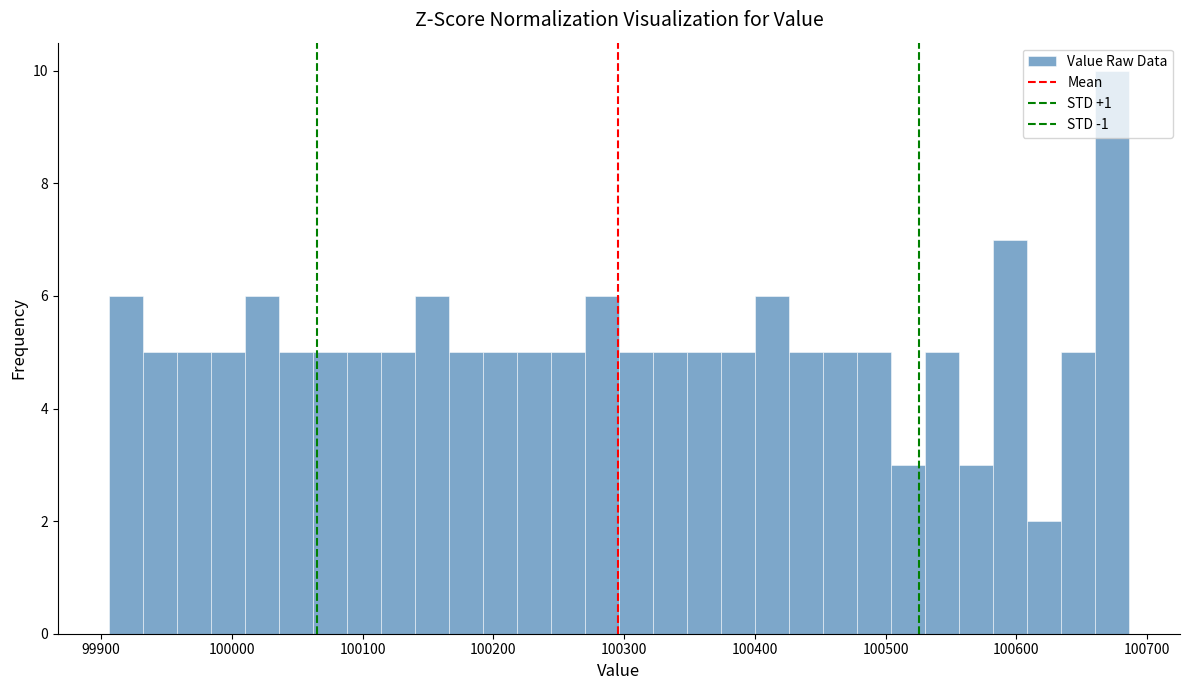

Around what value on the x-axis is the tallest bar? Give the approximate position of its centre, as read against the axis.

100670